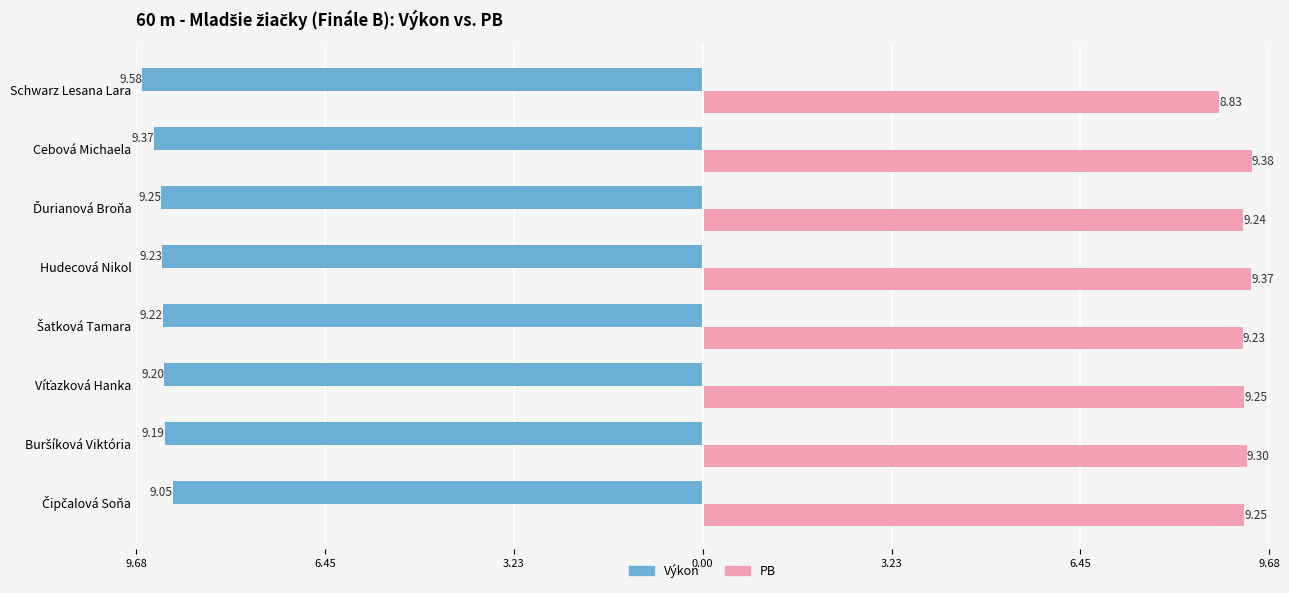

What are all the series names shown in the legend?

Výkon, PB